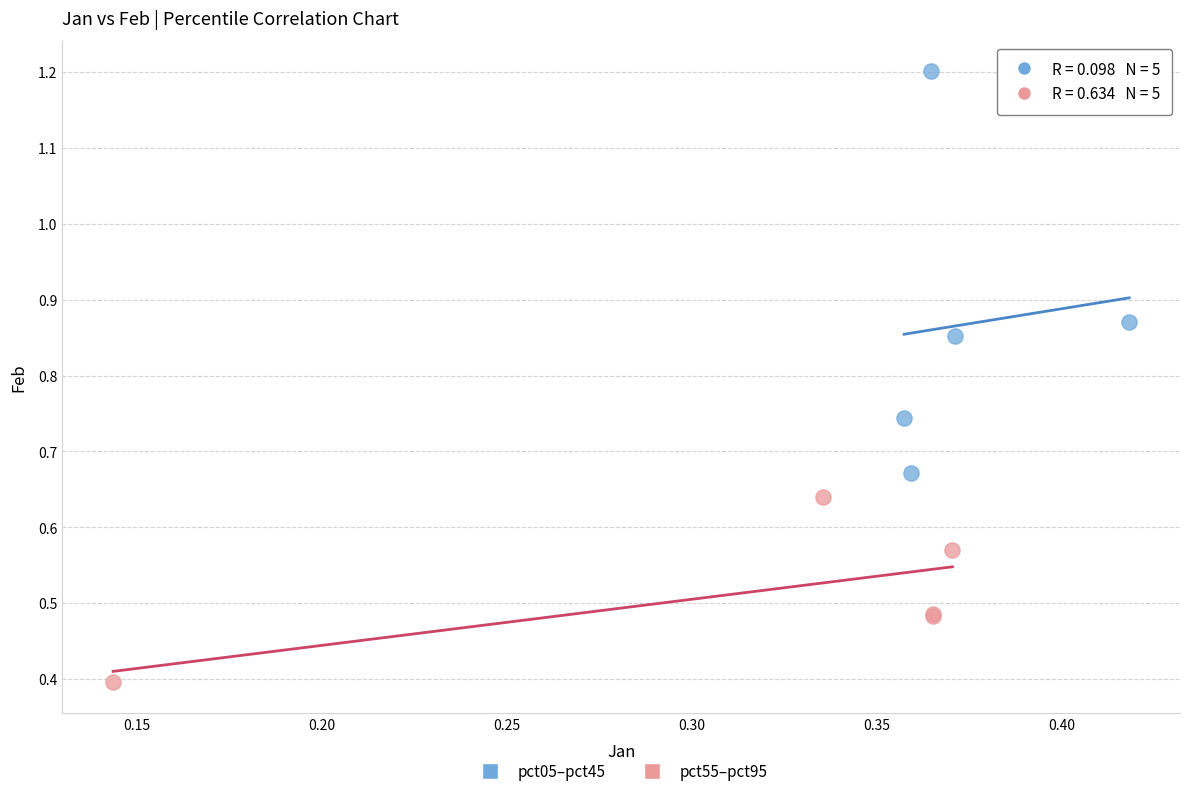

Which series has the largest Y range (max minus min)?

pct05–pct45